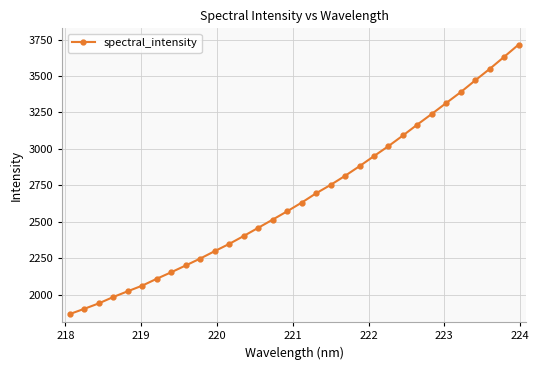

What is the value of the 9th point from the left?

2200.0